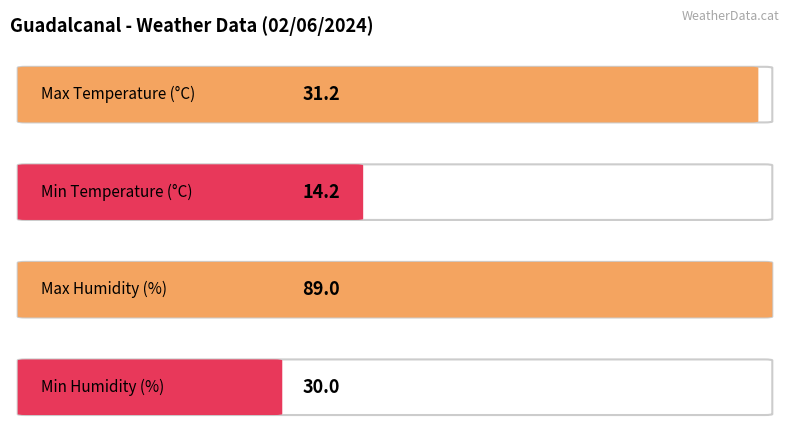

What is the highest value of the Humidity (%) series?

89.0